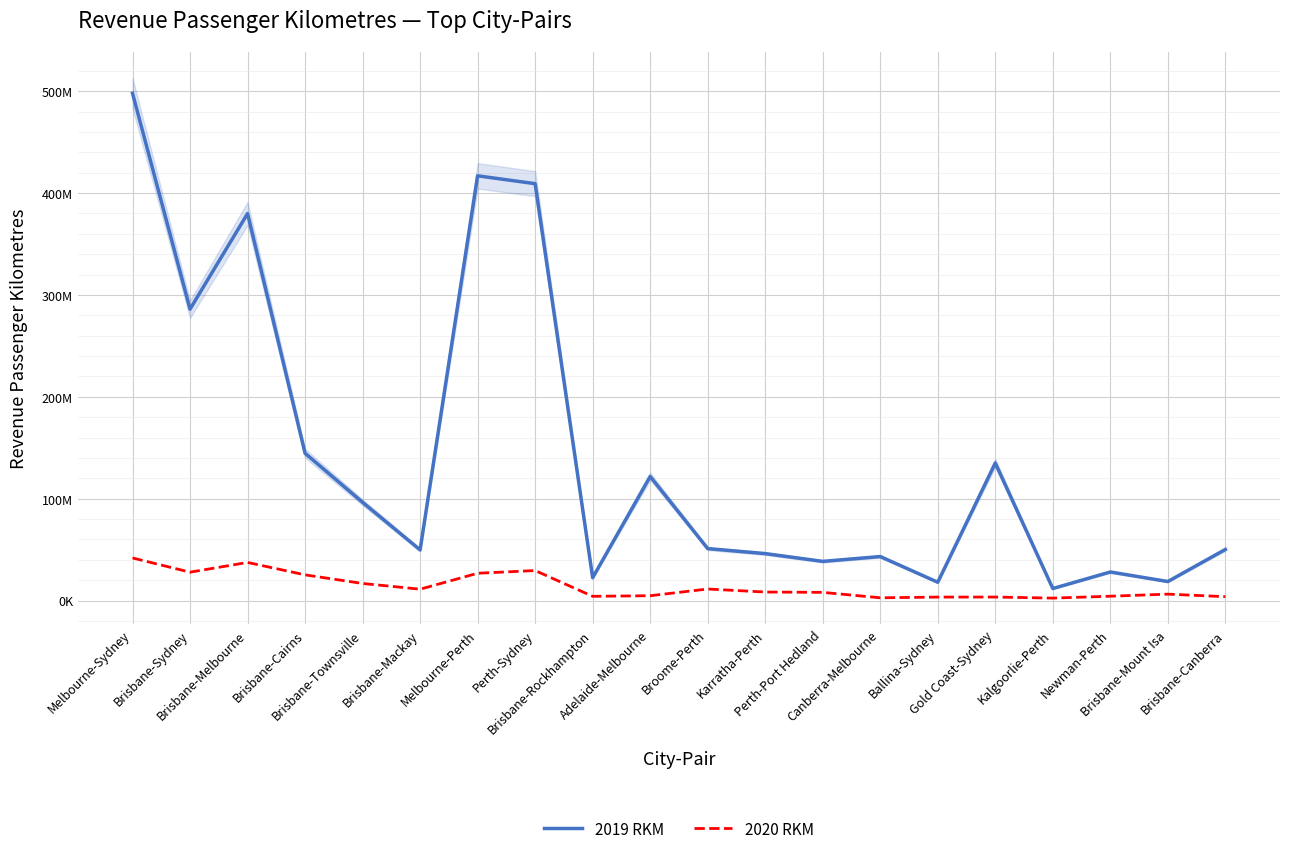

Count the number of data series in this chart.

2